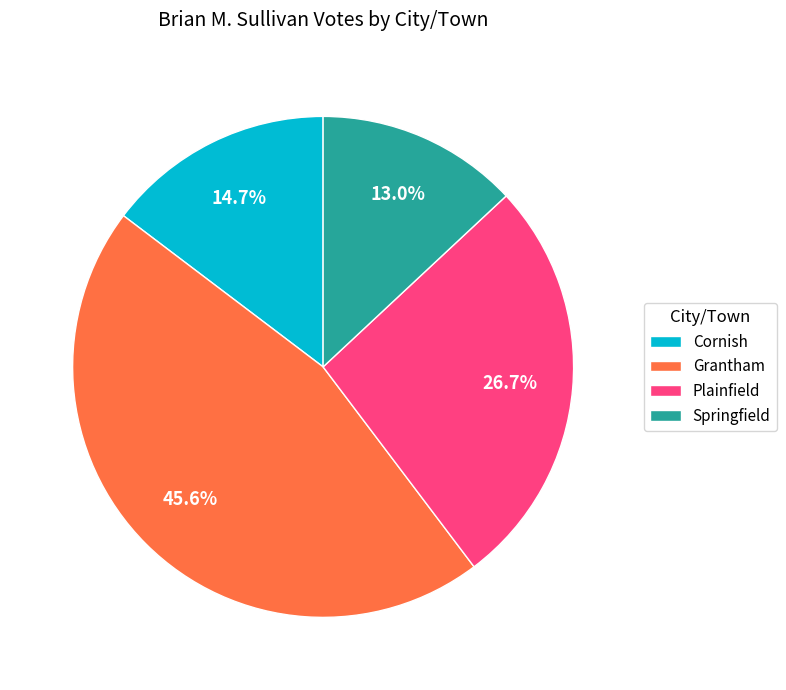

What is the ratio of the value at Grantham to the value at Plainfield?

1.7